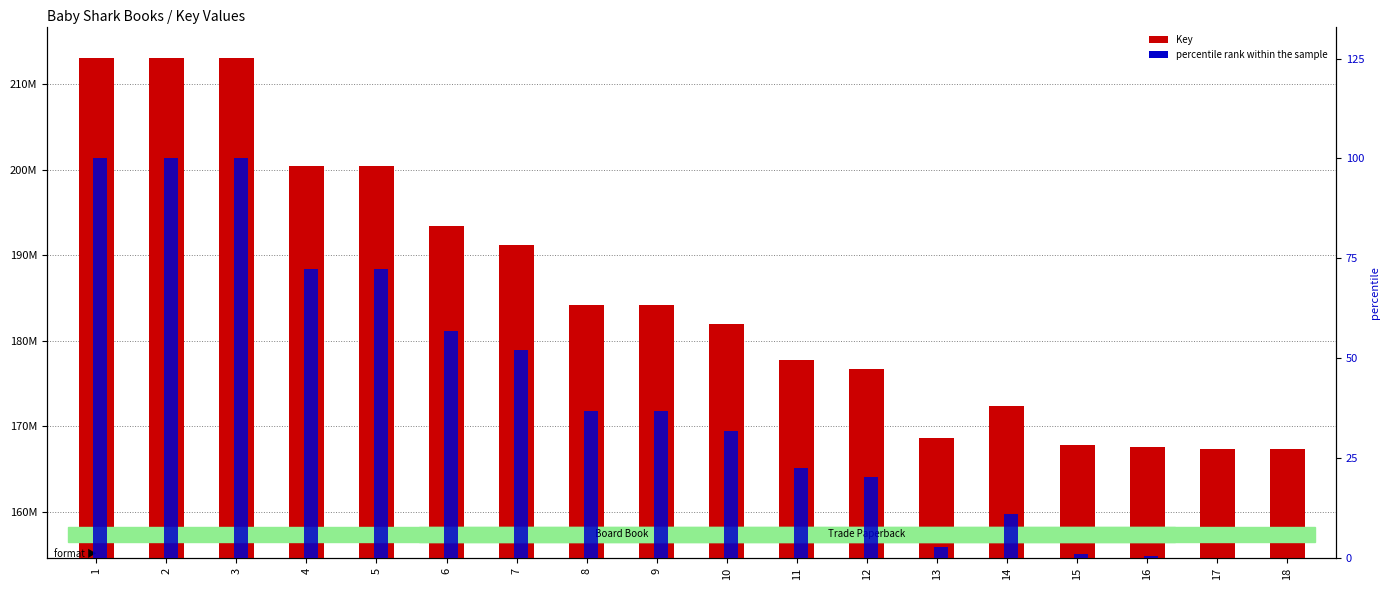

Are the bars horizontal?

No